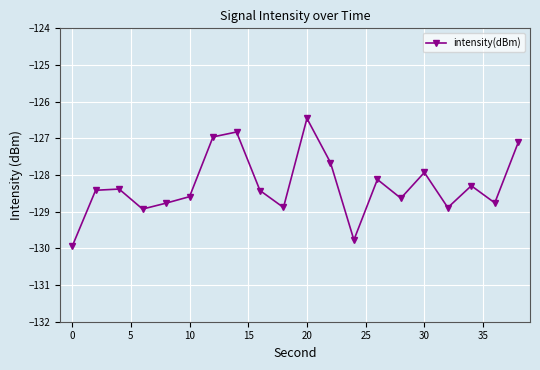

How many points are higher than both their immediate neighbors (excluding endpoints)?

6